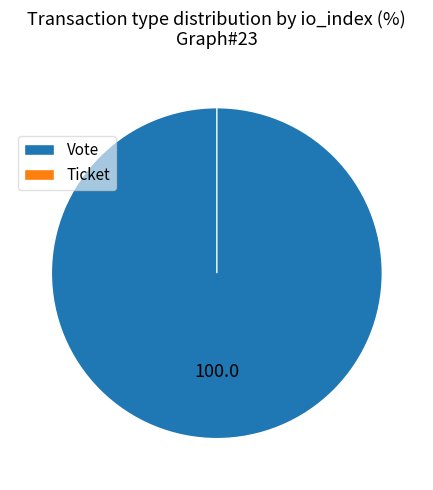

To the nearest percent, what is the difference between the Ticket and Vote slice percentages?

100%